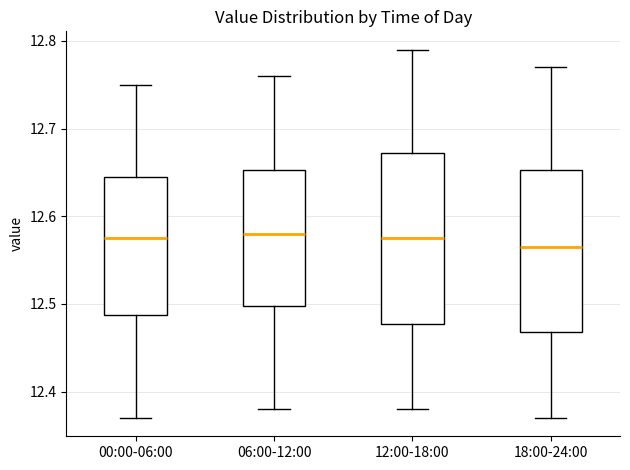

Reading left to right, read every box against the y-axis: the position of its median line, the range the box covers, and the ends of its whiskers. The values are not printed on the chart, so give them approximately, as read against the axis.

00:00-06:00: median 12.58, box 12.49 to 12.65, whiskers 12.37 to 12.75
06:00-12:00: median 12.58, box 12.50 to 12.65, whiskers 12.38 to 12.76
12:00-18:00: median 12.58, box 12.48 to 12.67, whiskers 12.38 to 12.79
18:00-24:00: median 12.57, box 12.47 to 12.65, whiskers 12.37 to 12.77